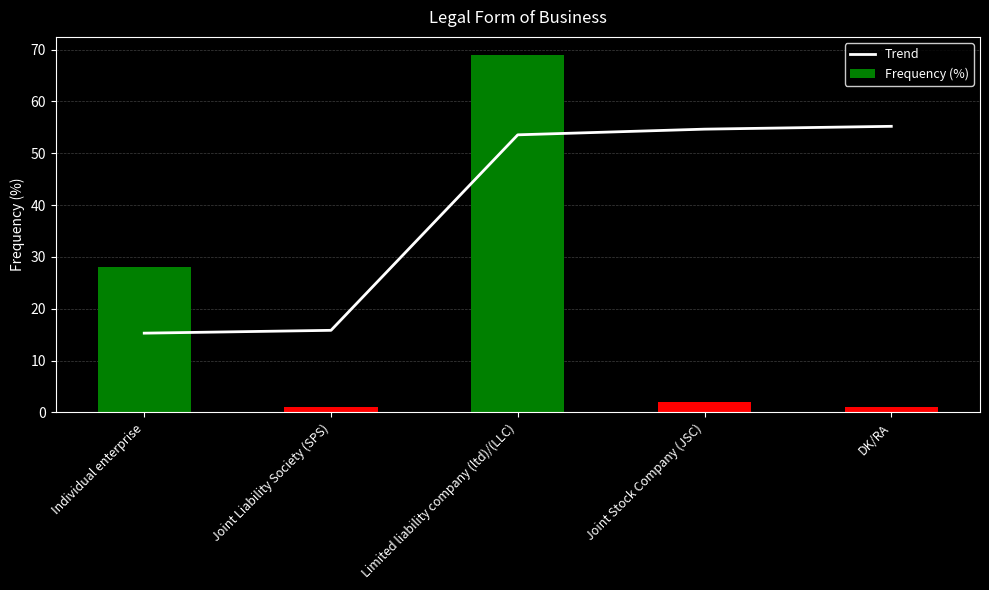

Which series has the largest range (max minus min)?

Frequency (%)